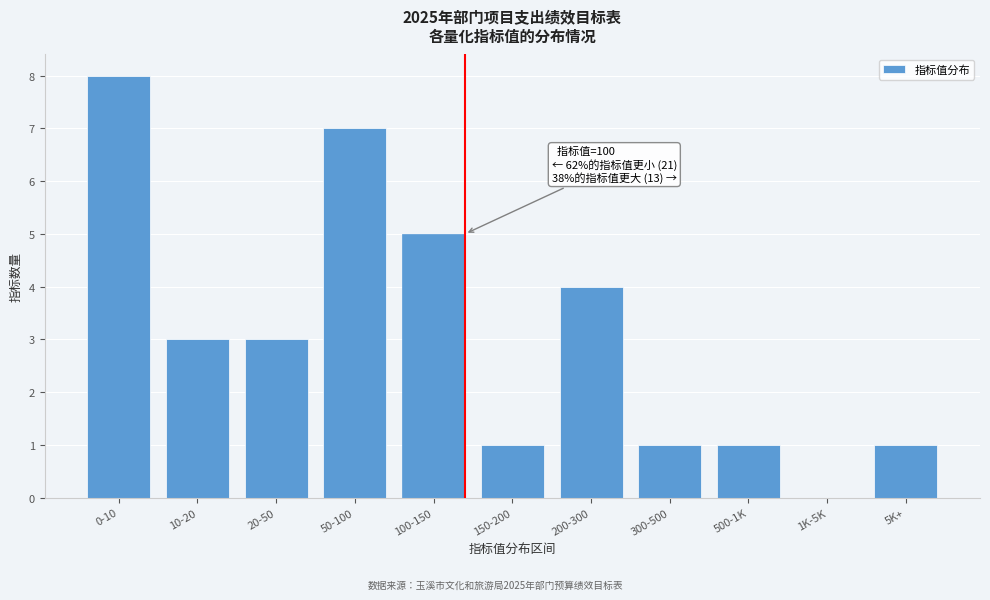

Reading left to right, transcribe all the data shown in this chart.

0-10=8	10-20=3	20-50=3	50-100=7	100-150=5	150-200=1	200-300=4	300-500=1	500-1K=1	1K-5K=0	5K+=1